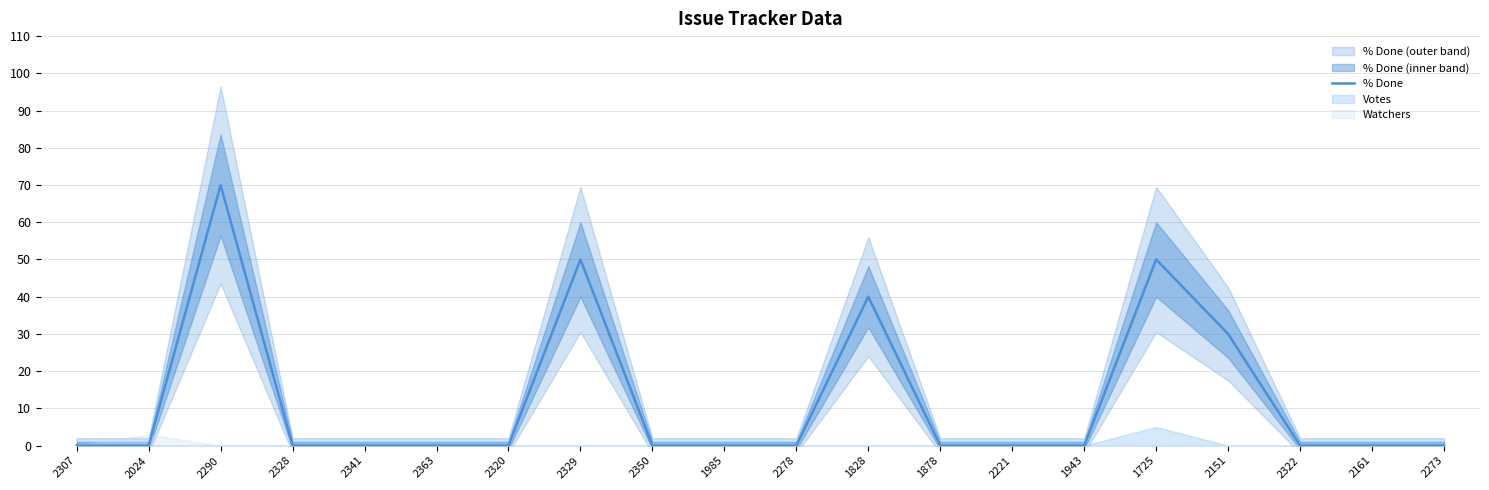

How many lines are shown in the chart?

1